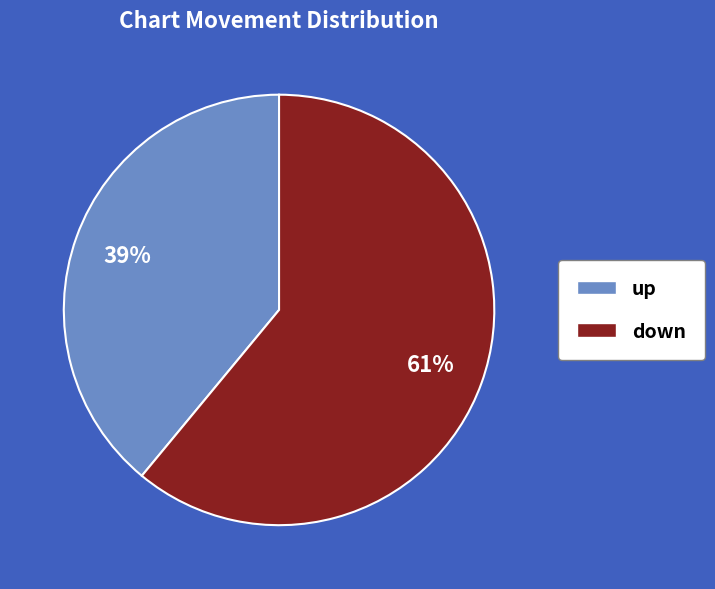

What is the majority slice?

down